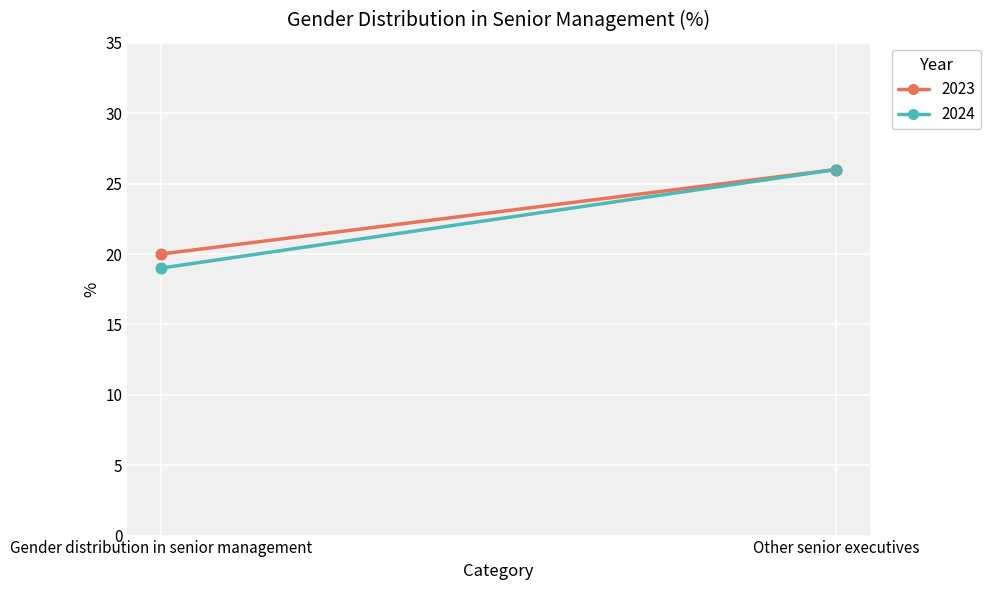

Is the value of 2023 at Other senior executives greater than the value of 2024 at Gender distribution in senior management?

Yes